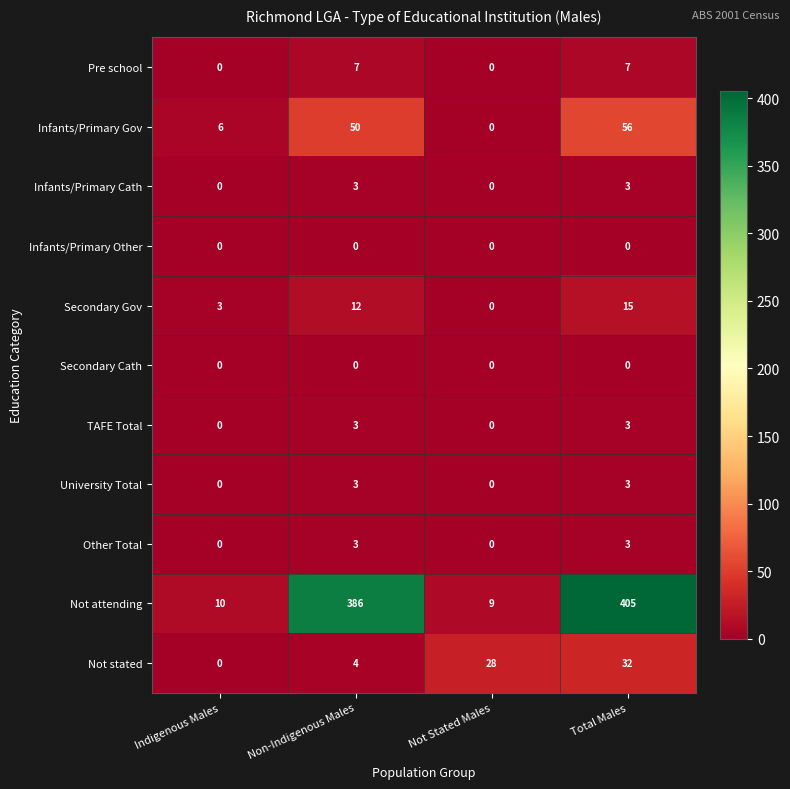

At which category is the sum across all series the highest?

Total Males